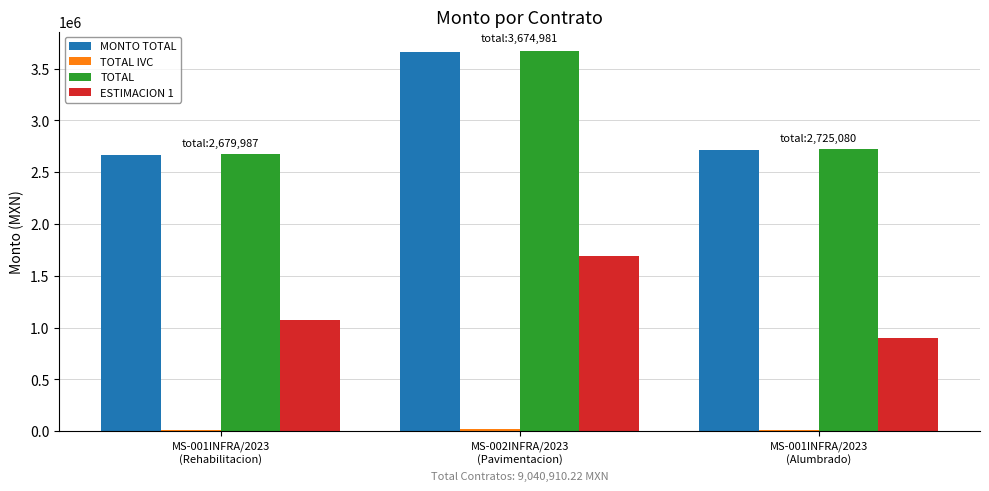

What is the sum of the ESTIMACION 1 values at MS-002INFRA/2023
(Pavimentacion) and MS-001INFRA/2023
(Rehabilitacion)?

2768017.2